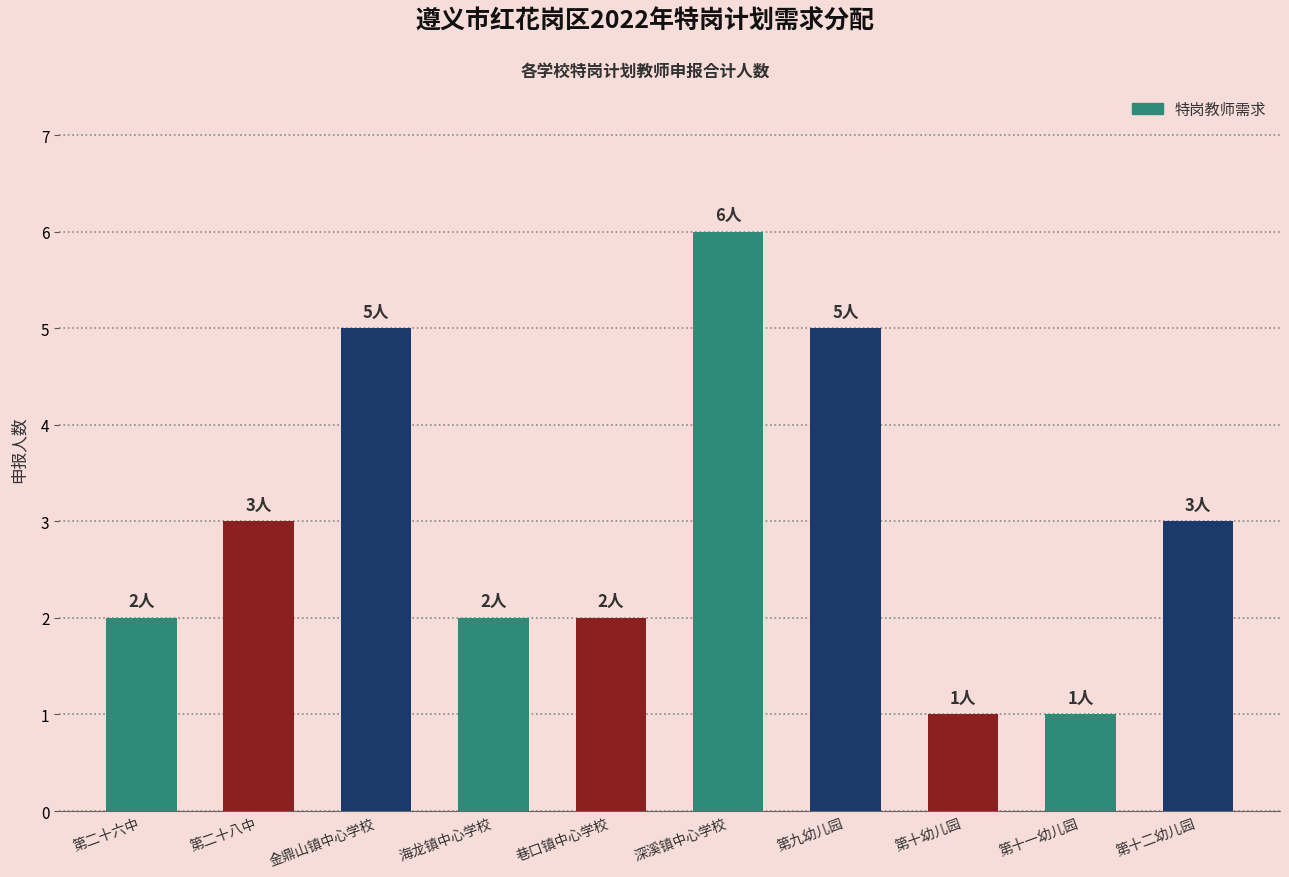

The value at 第九幼儿园 is 5. True or false?

True